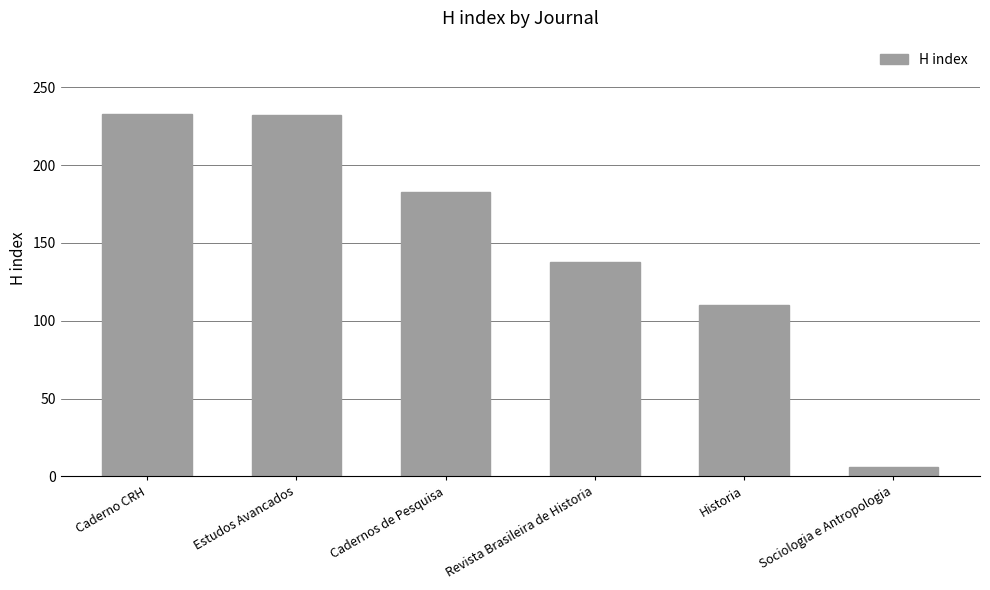

What position from the left is Revista Brasileira de Historia?

4